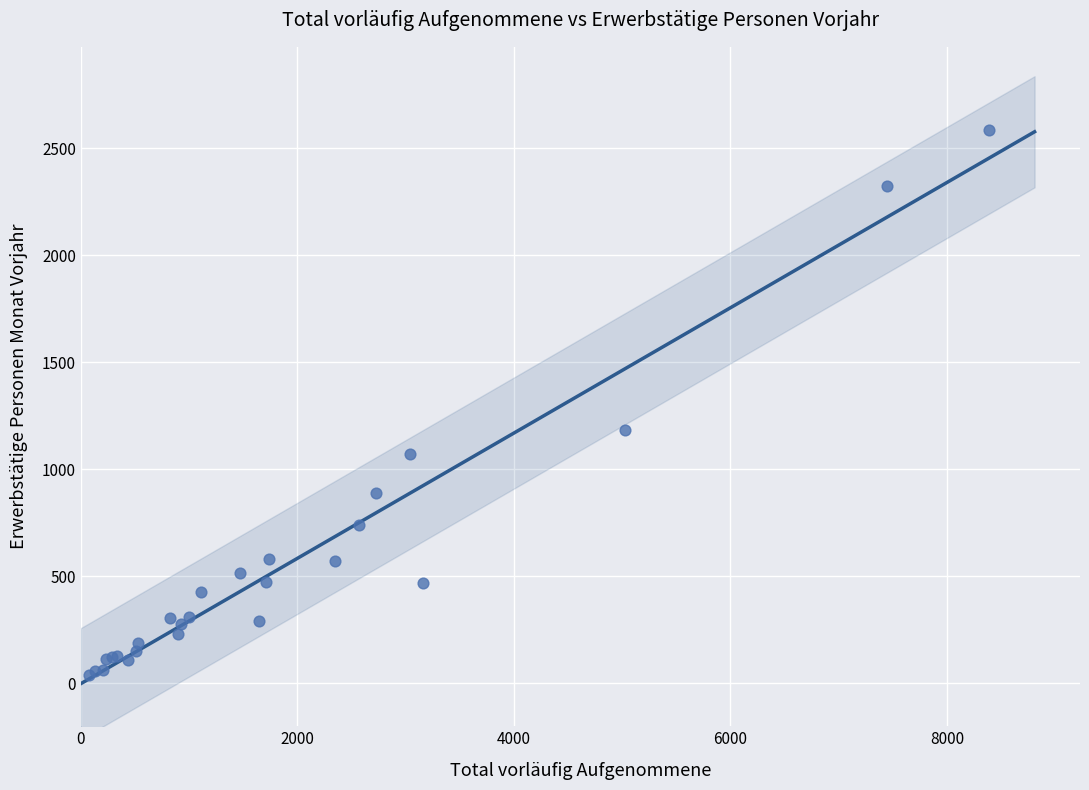

What Y value in the scatter plot is closest to 1312?

1186